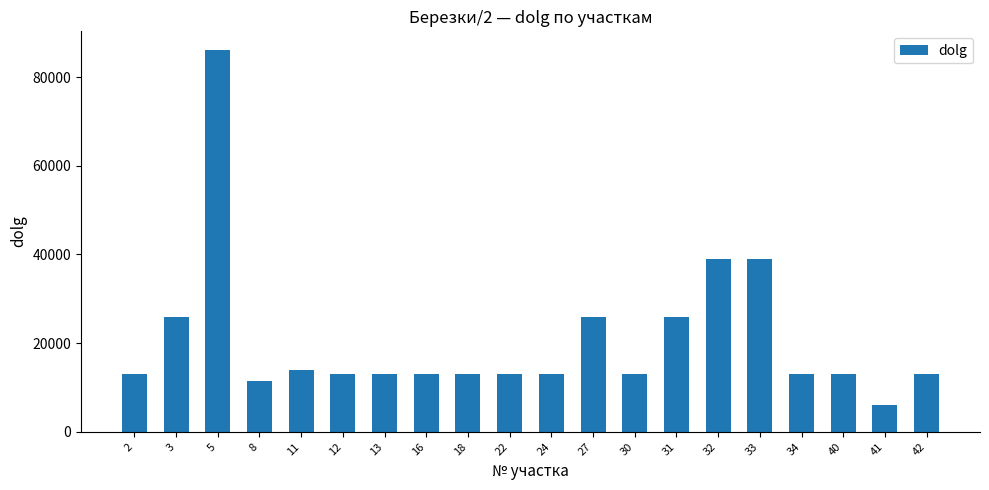

True or false: the data shows 13000 at 22.

True